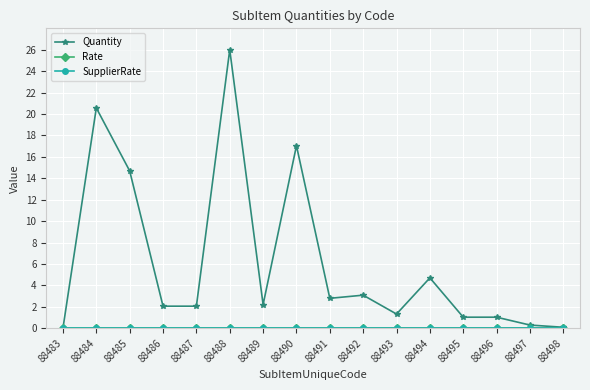

Is this an area chart (filled region under the line)?

No